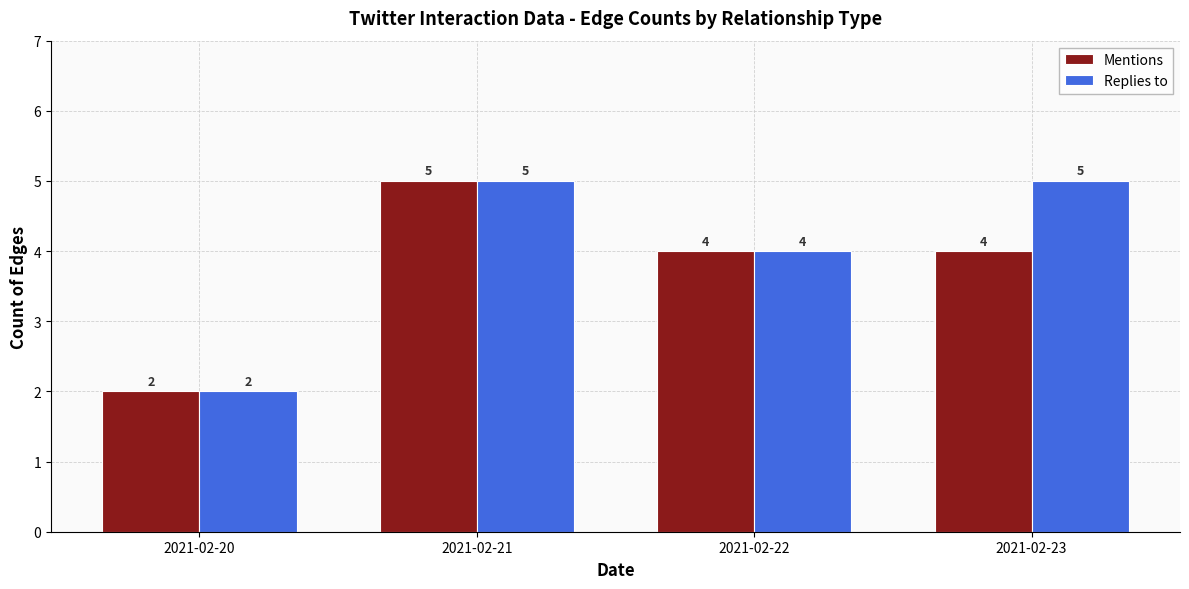

How many bars are there in each group?

2